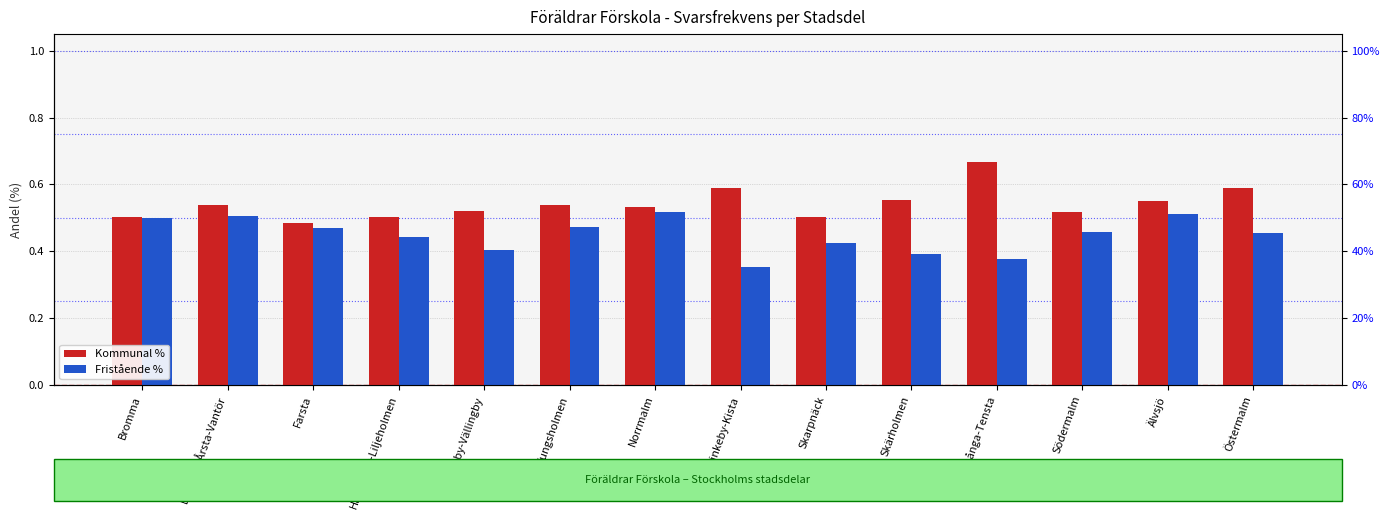

How many bars are there in each group?

2